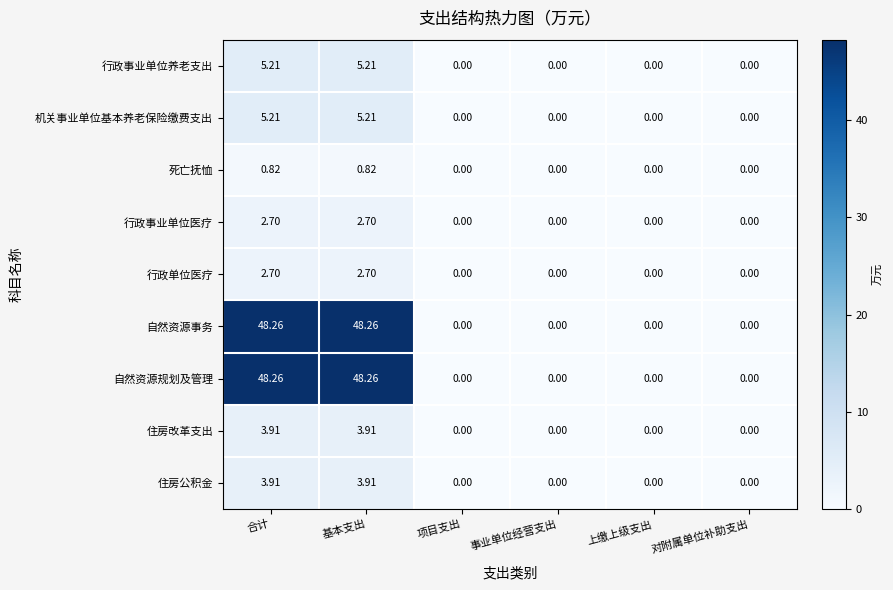

Reading left to right, what are all the values shown in this chart?

行政事业单位养老支出: 合计=5.2	基本支出=5.2	项目支出=0.0	事业单位经营支出=0.0	上缴上级支出=0.0	对附属单位补助支出=0.0
机关事业单位基本养老保险缴费支出: 合计=5.2	基本支出=5.2	项目支出=0.0	事业单位经营支出=0.0	上缴上级支出=0.0	对附属单位补助支出=0.0
死亡抚恤: 合计=0.8	基本支出=0.8	项目支出=0.0	事业单位经营支出=0.0	上缴上级支出=0.0	对附属单位补助支出=0.0
行政事业单位医疗: 合计=2.7	基本支出=2.7	项目支出=0.0	事业单位经营支出=0.0	上缴上级支出=0.0	对附属单位补助支出=0.0
行政单位医疗: 合计=2.7	基本支出=2.7	项目支出=0.0	事业单位经营支出=0.0	上缴上级支出=0.0	对附属单位补助支出=0.0
自然资源事务: 合计=48.3	基本支出=48.3	项目支出=0.0	事业单位经营支出=0.0	上缴上级支出=0.0	对附属单位补助支出=0.0
自然资源规划及管理: 合计=48.3	基本支出=48.3	项目支出=0.0	事业单位经营支出=0.0	上缴上级支出=0.0	对附属单位补助支出=0.0
住房改革支出: 合计=3.9	基本支出=3.9	项目支出=0.0	事业单位经营支出=0.0	上缴上级支出=0.0	对附属单位补助支出=0.0
住房公积金: 合计=3.9	基本支出=3.9	项目支出=0.0	事业单位经营支出=0.0	上缴上级支出=0.0	对附属单位补助支出=0.0